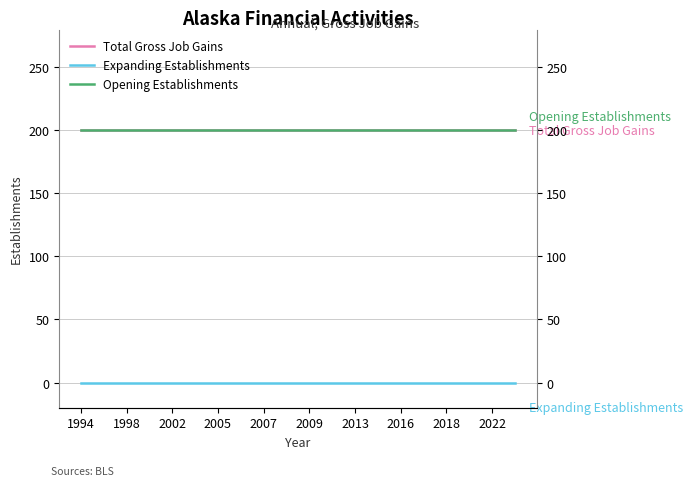

True or false: Total Gross Job Gains and Opening Establishments intersect in this chart.

False